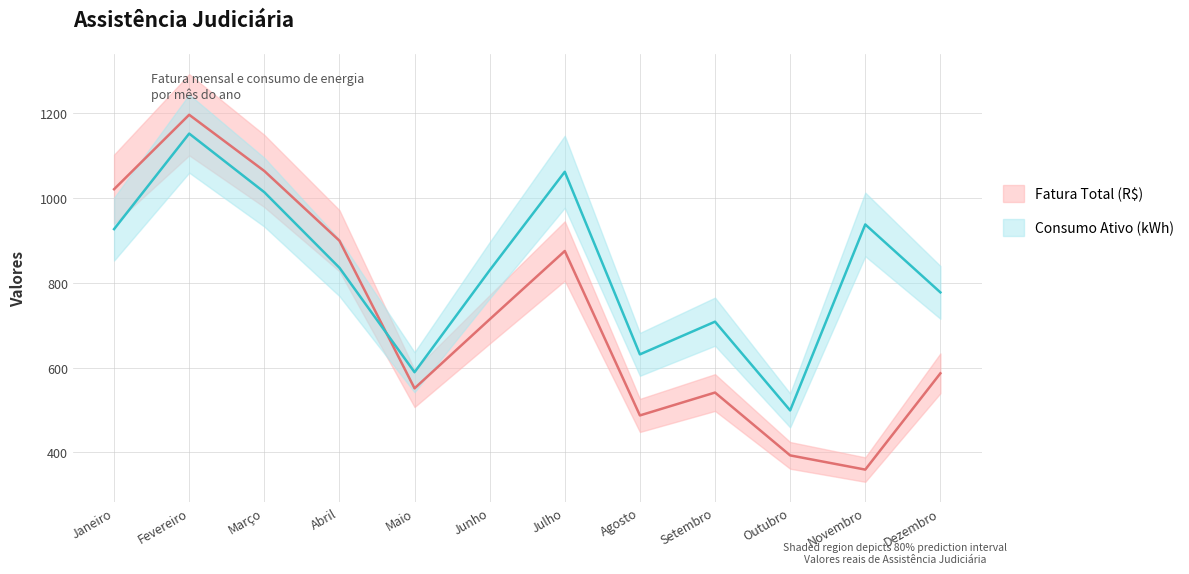

How many data points does each series have?

12